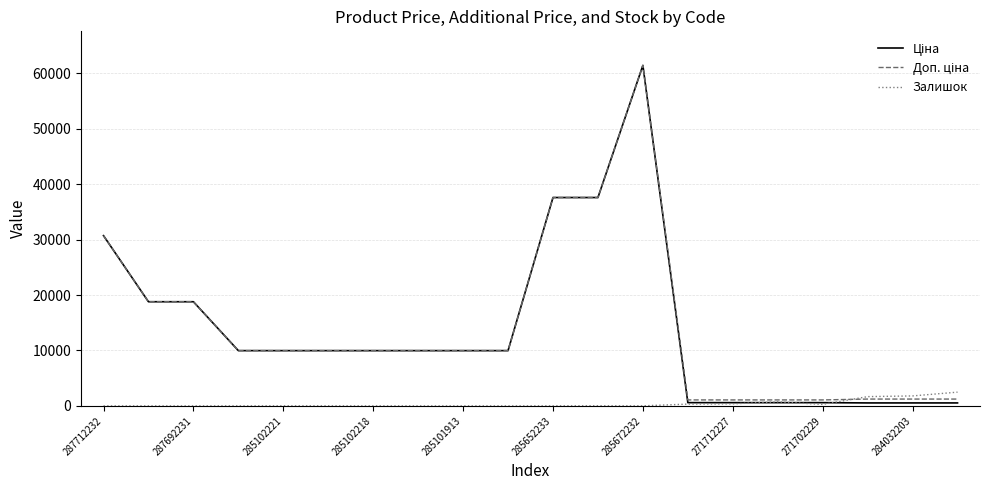

What is the value of the Ціна point at the 11th from the left?

37593.6